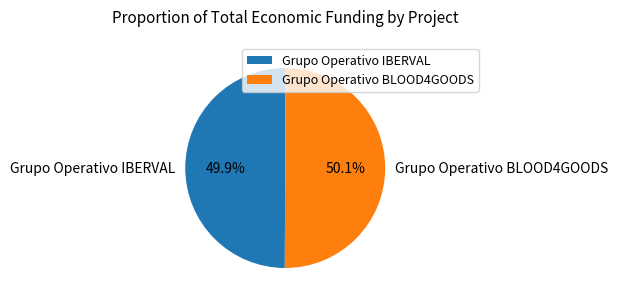

The Grupo Operativo BLOOD4GOODS slice represents 50% of the pie. True or false?

True